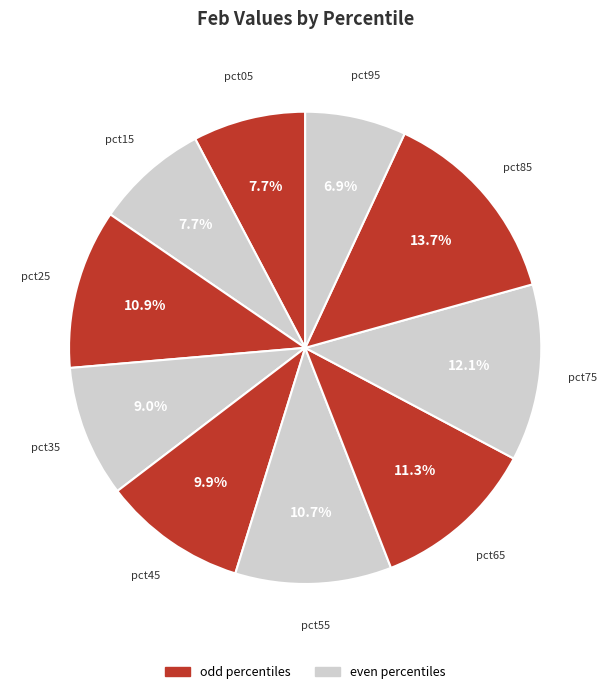

To the nearest percent, what is the difference between the largest and smallest slice percentages?

7%